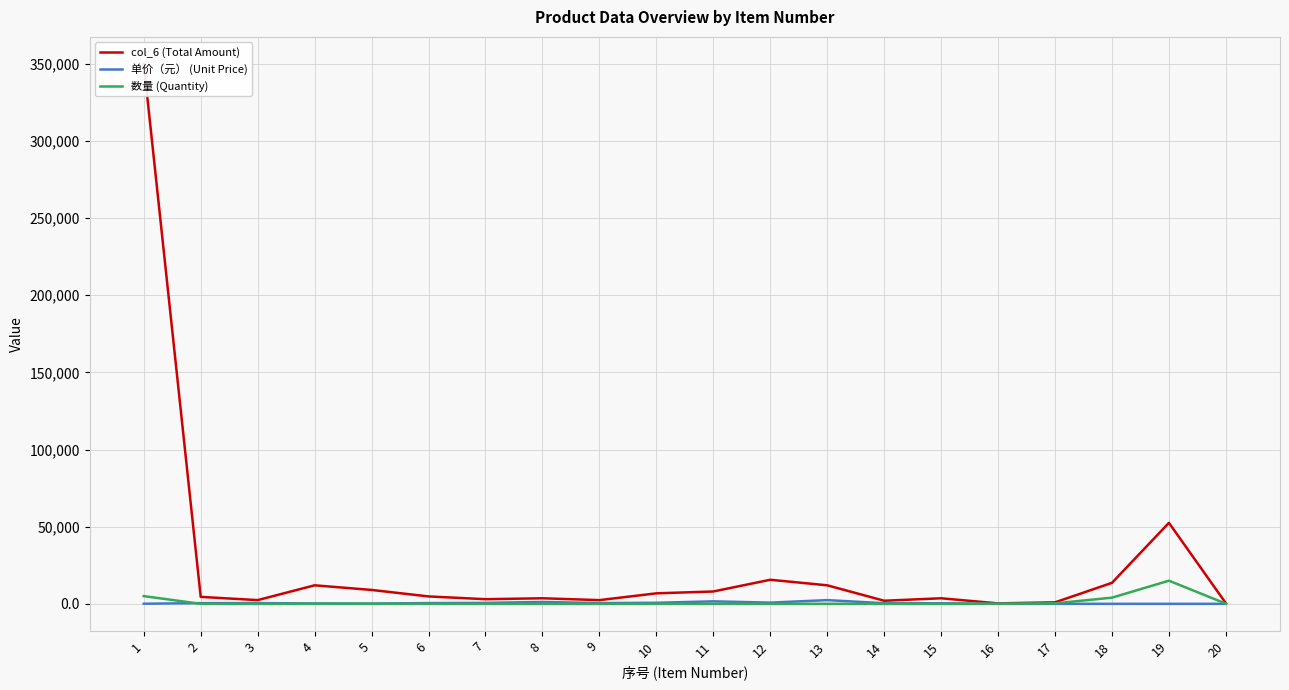

Where is the first local minimum for 数量 (Quantity)?

3